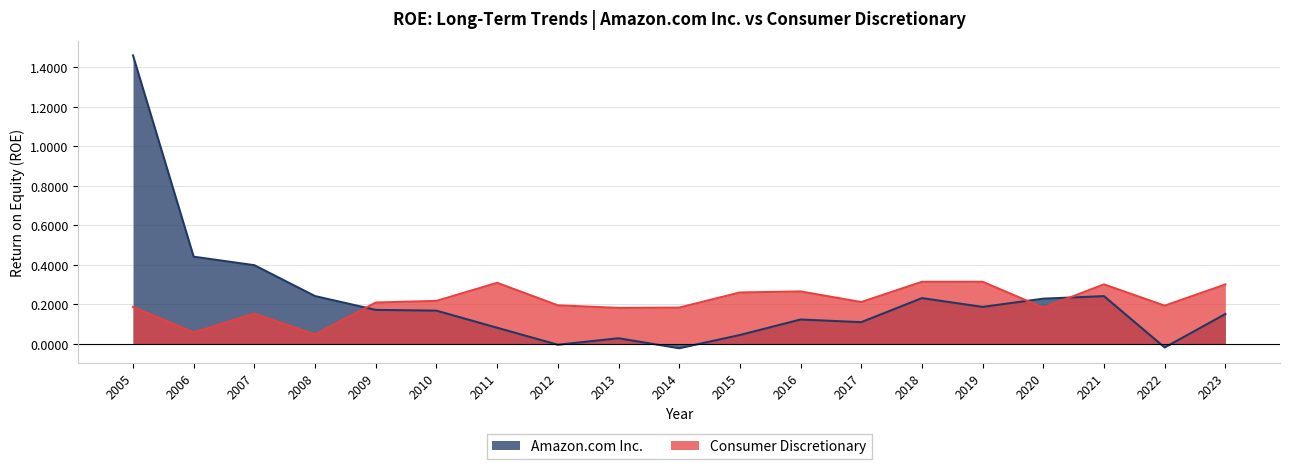

Rank the series at 2017 from highest to lowest value.

Consumer Discretionary, Amazon.com Inc.